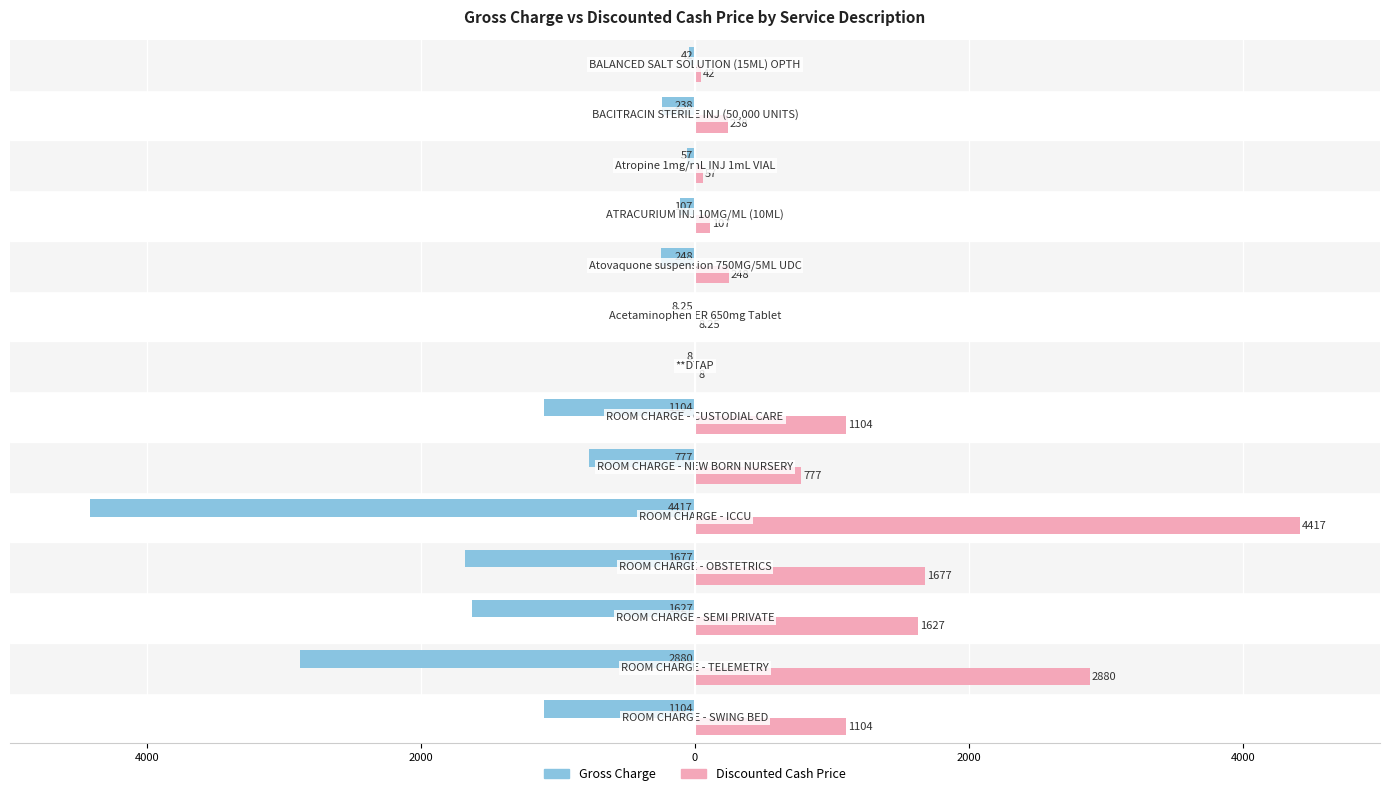

What are all the series names shown in the legend?

Gross Charge, Discounted Cash Price